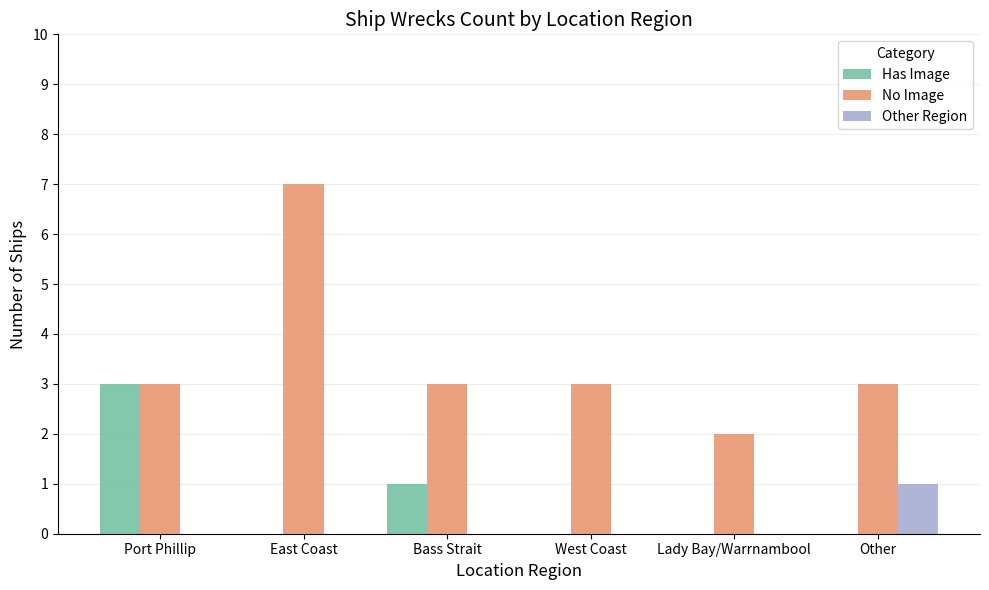

What is the greatest value displayed?

7